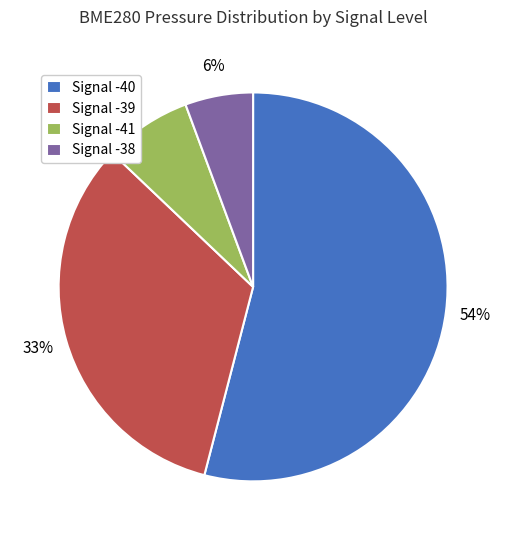

What percentage is the Signal -40 slice, to the nearest percent?

54%